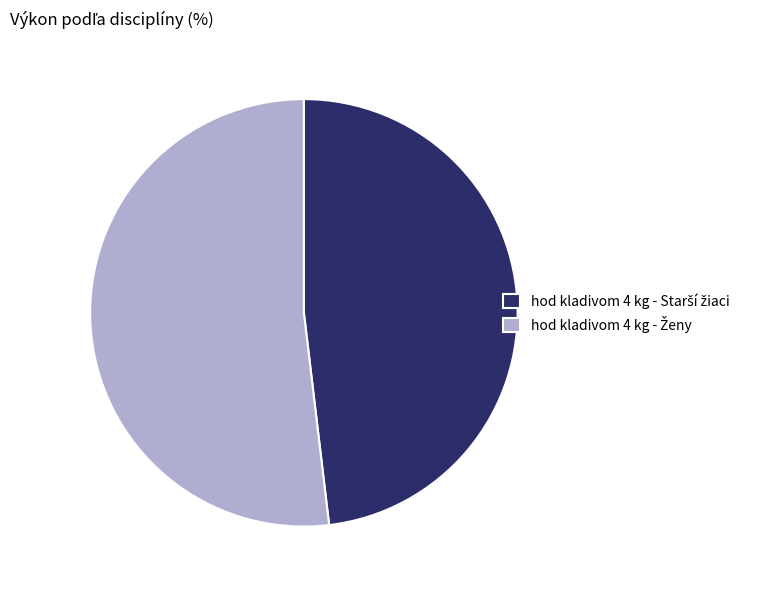

Is there a majority slice in this chart?

Yes